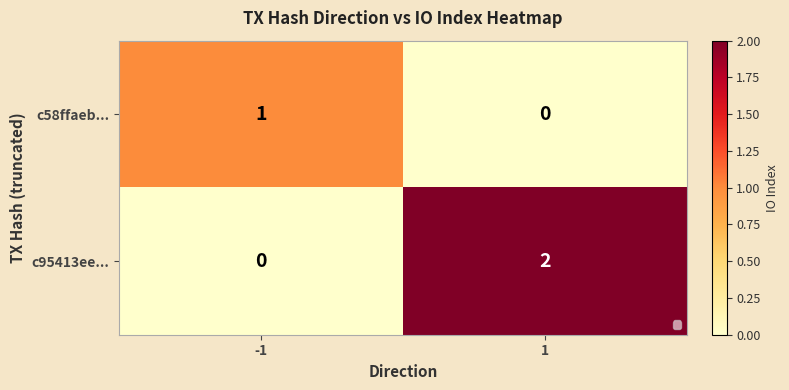

Which series has the largest total across all categories?

c95413ee...